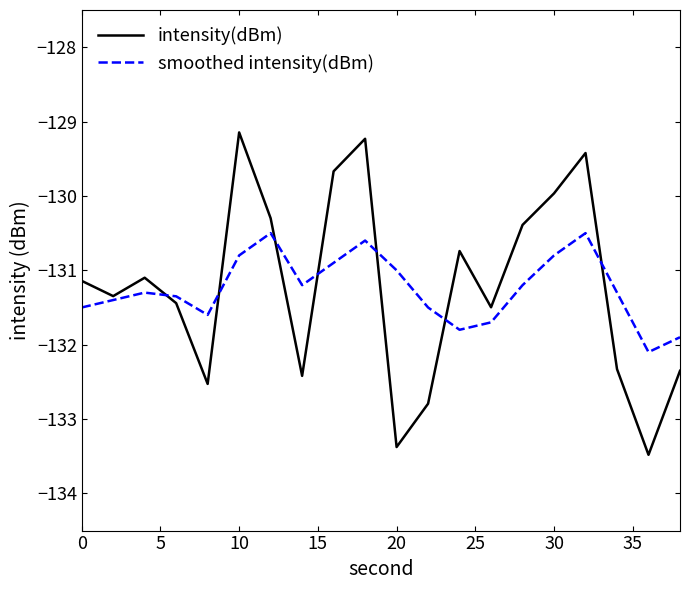

How many values in the intensity(dBm) series are below -131?

12